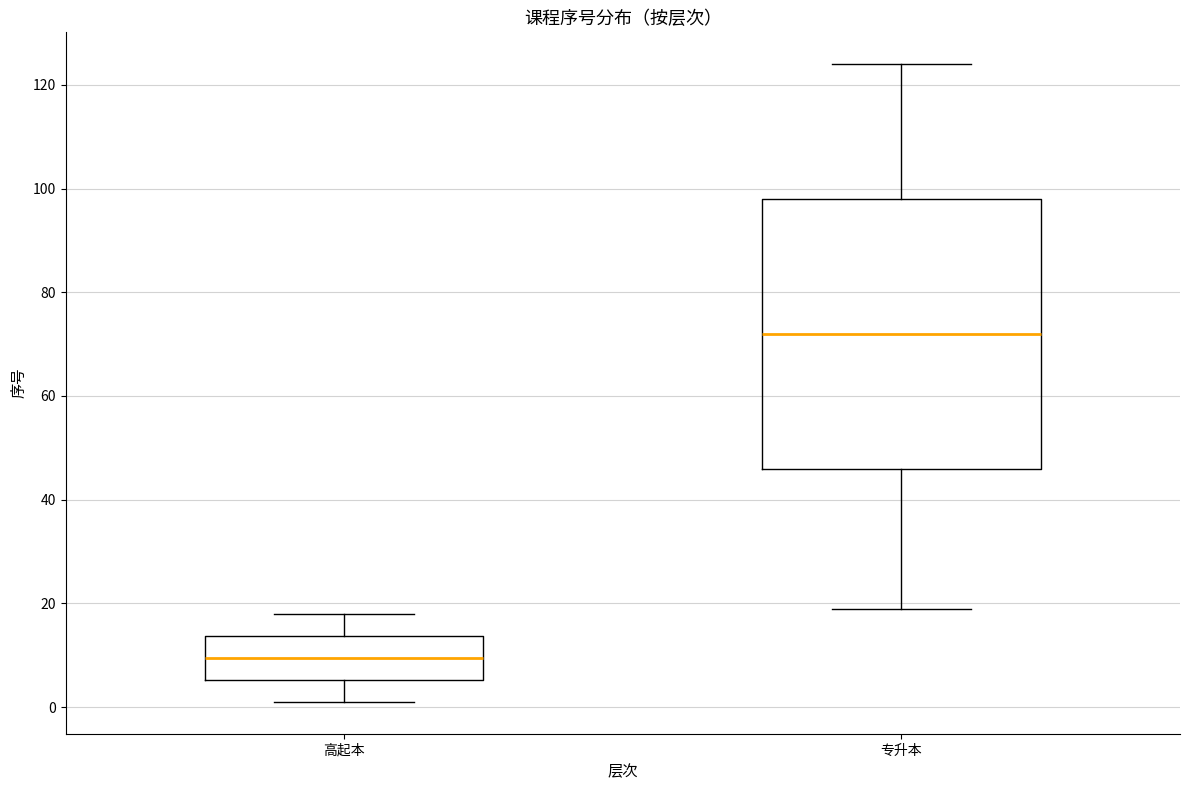

Reading left to right, read every box against the y-axis: the position of its median line, the range the box covers, and the ends of its whiskers. The values are not printed on the chart, so give them approximately, as read against the axis.

高起本: median 10, box 6 to 14, whiskers 2 to 18
专升本: median 72, box 46 to 98, whiskers 20 to 124